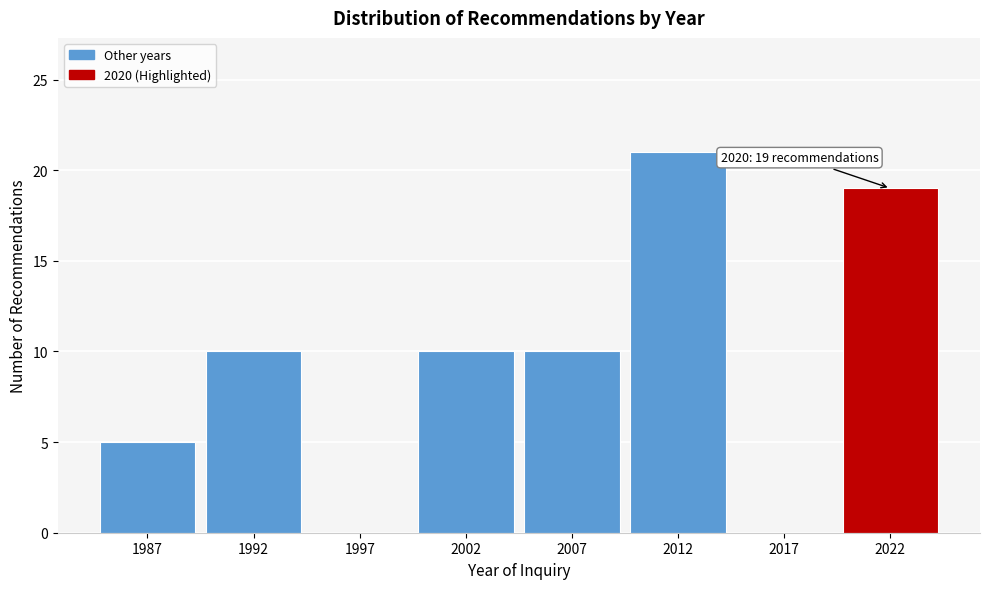

Reading left to right, transcribe all the data shown in this chart.

1987=5	1992=10	1997=0	2002=10	2007=10	2012=21	2017=0	2022=19